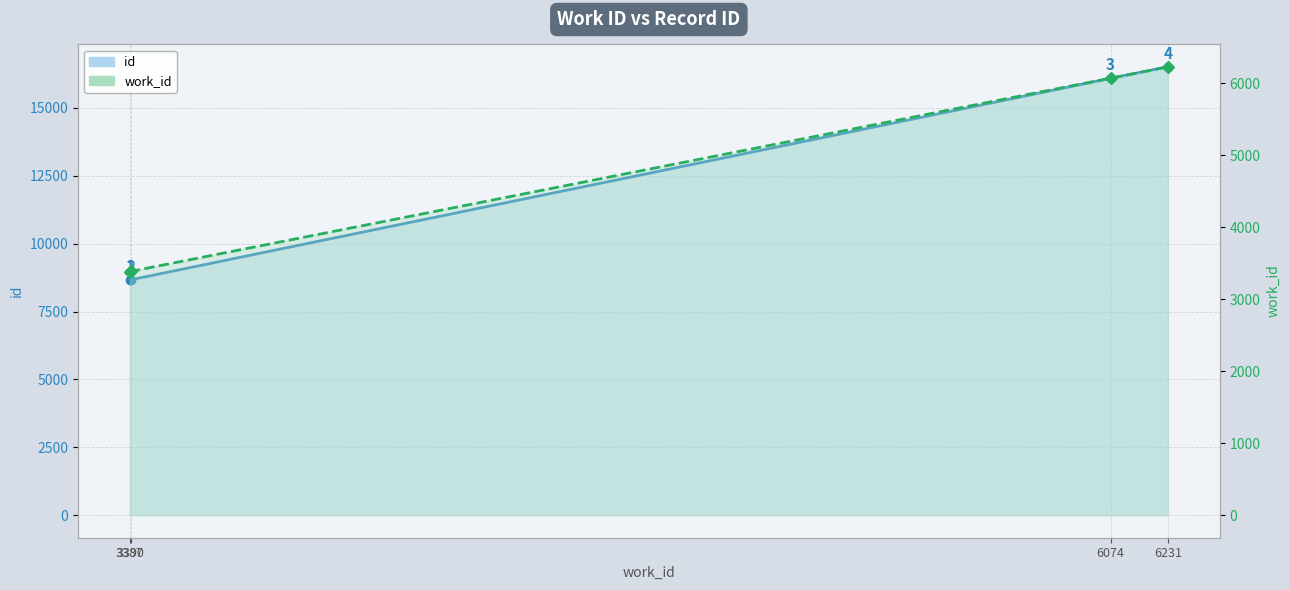

True or false: work_id and id intersect in this chart.

False